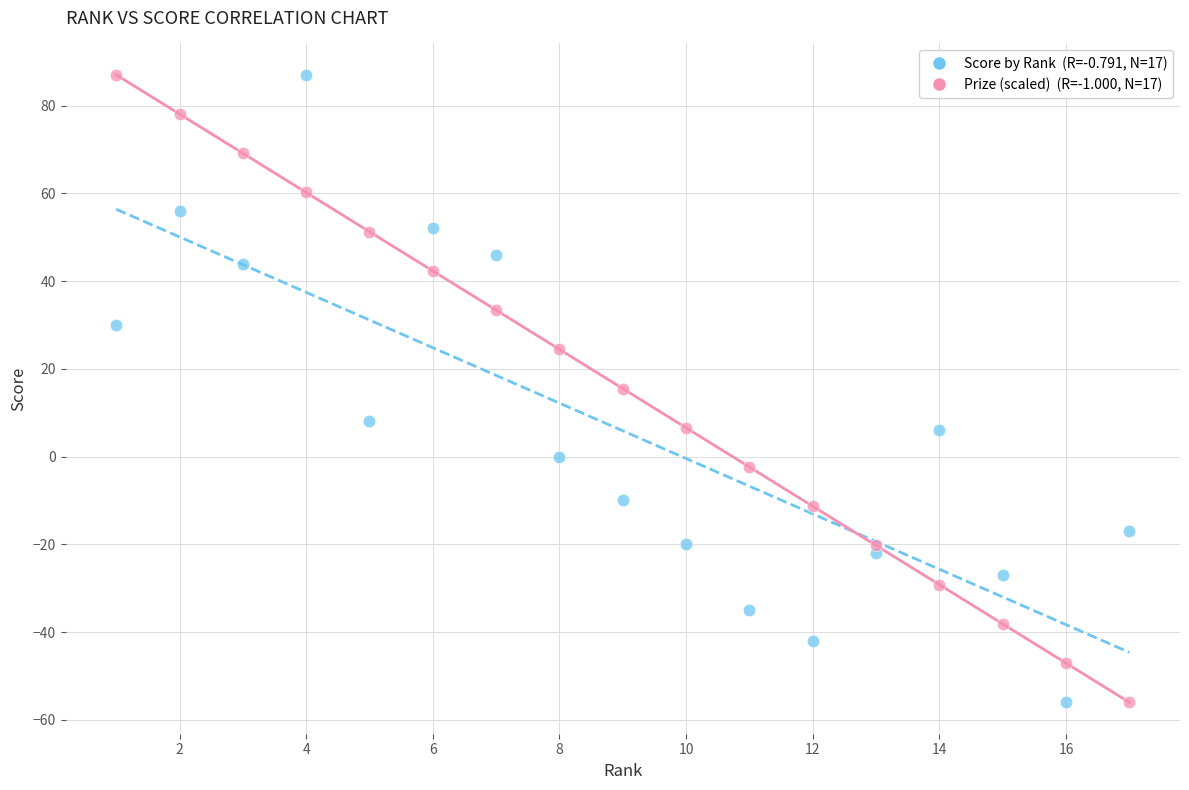

Across all data points, what is the range of X values (max minus min)?

16.0